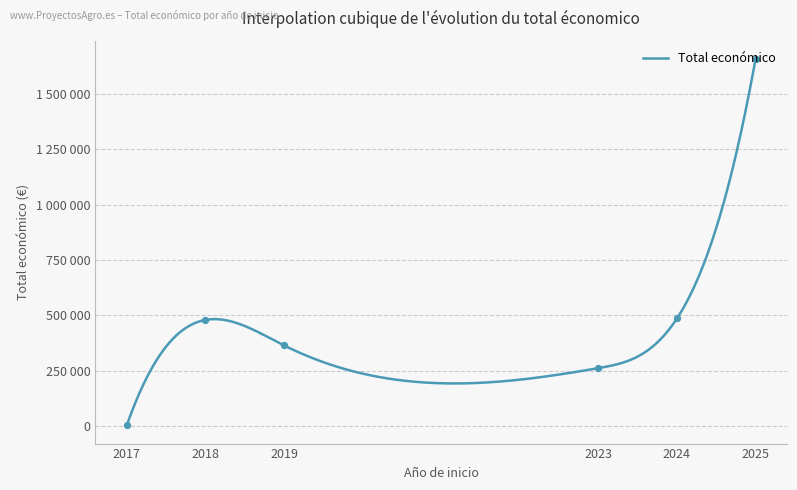

What is the change in value from 2018 to 2024?

+25792